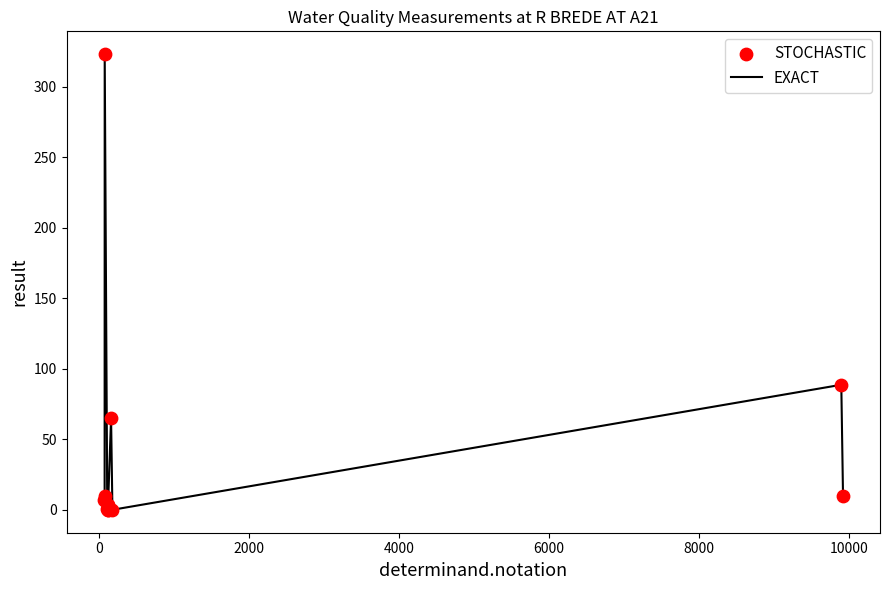

What is the maximum value shown in the chart?

323.0